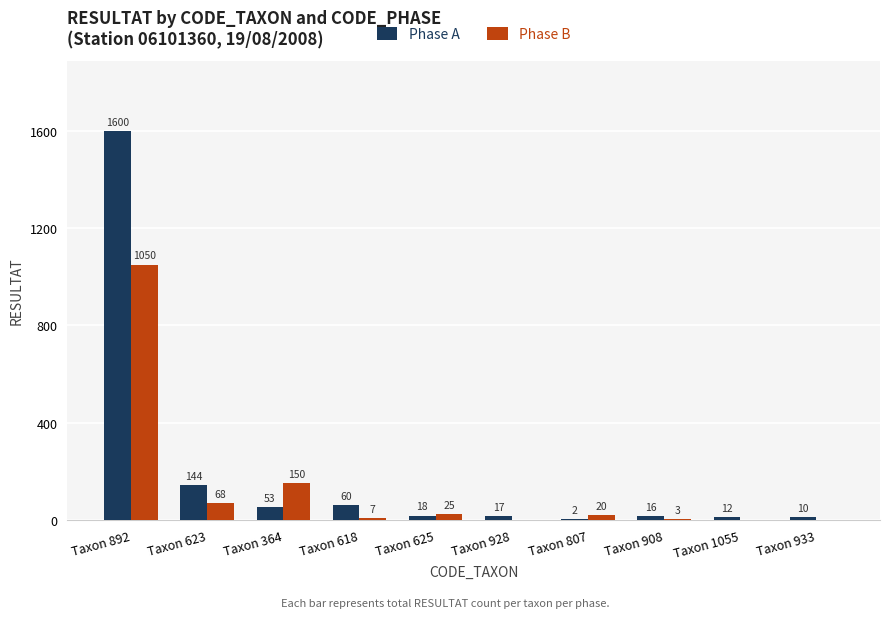

How many groups of bars are there?

10